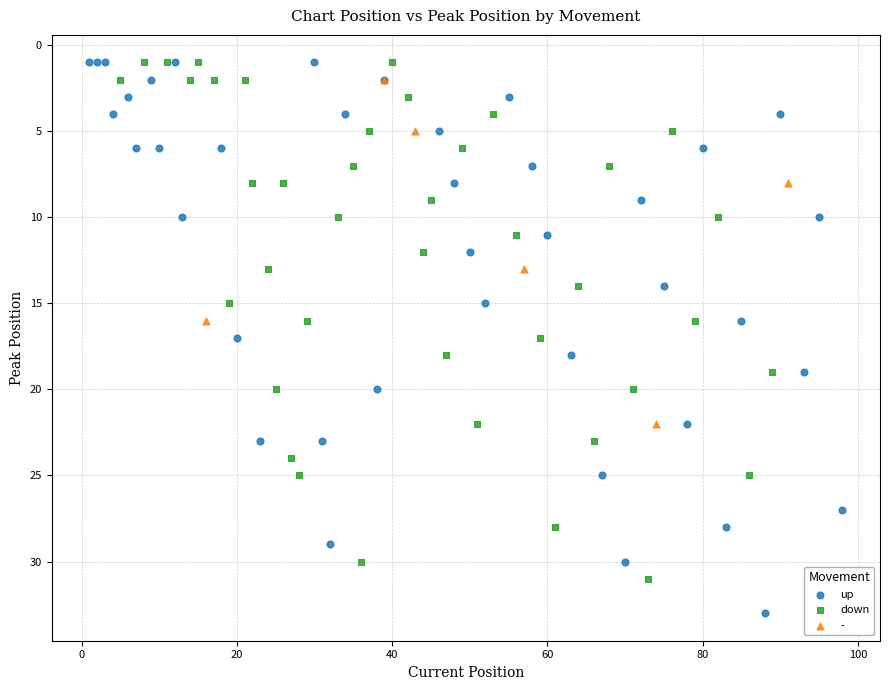

What are all the series names shown in the legend?

up, down, -